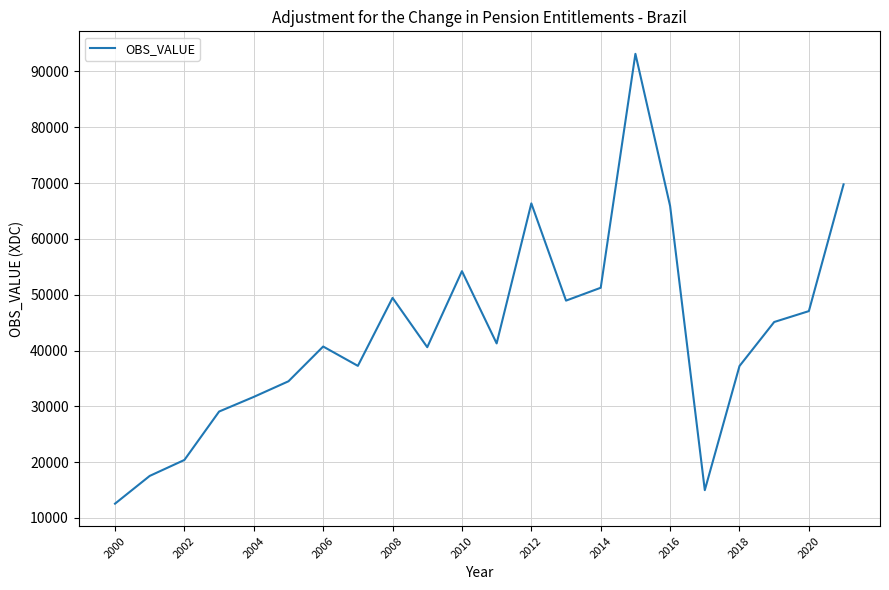

What is the difference between the maximum and minimum values?

80599